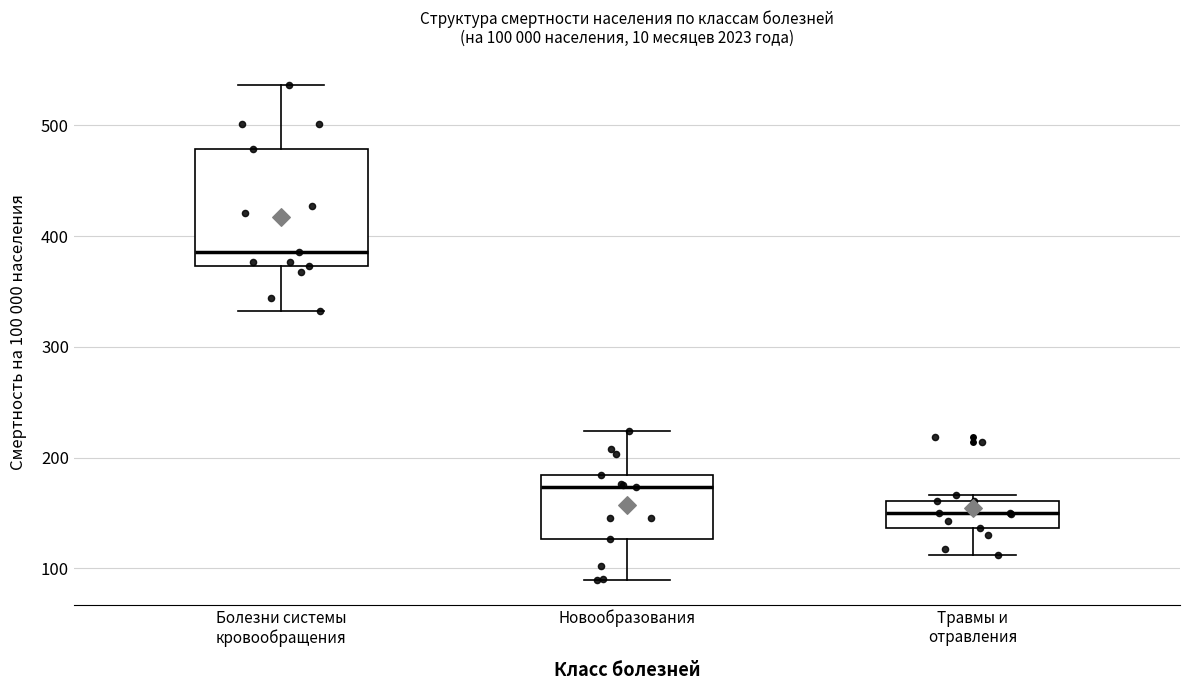

Which box has the lowest median line?

Травмы и отравления